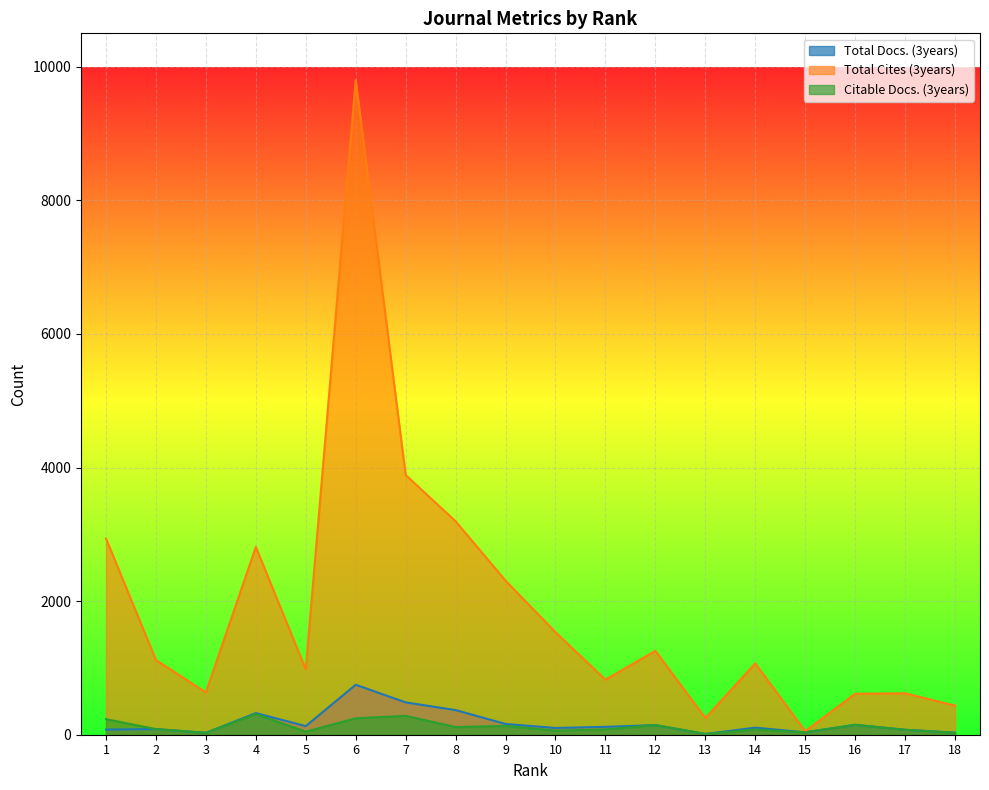

True or false: Total Docs. (3years) and Citable Docs. (3years) cross at least once.

True